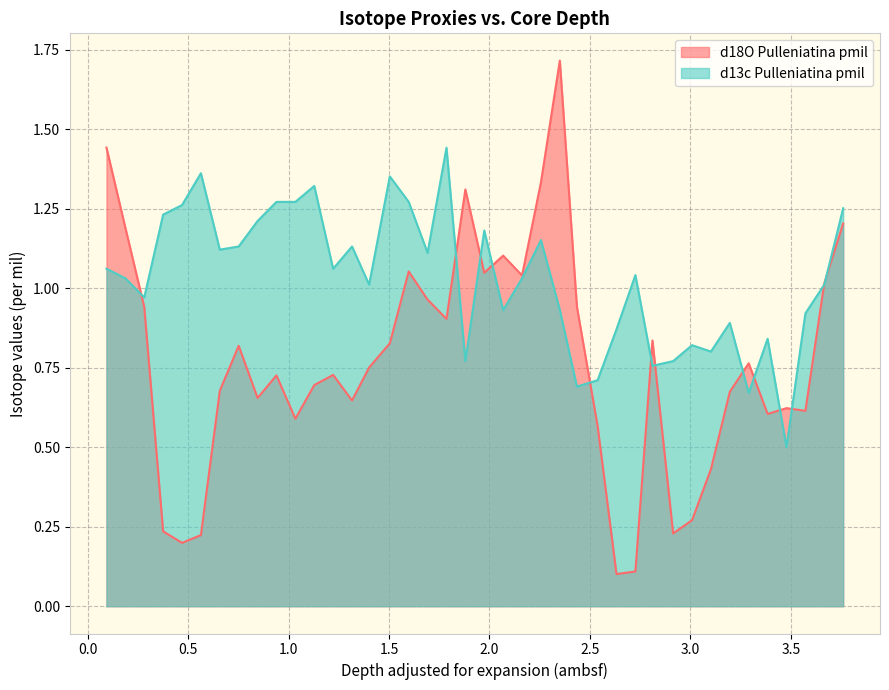

Where is the first local minimum for d13c Pulleniatina pmil?

0.282